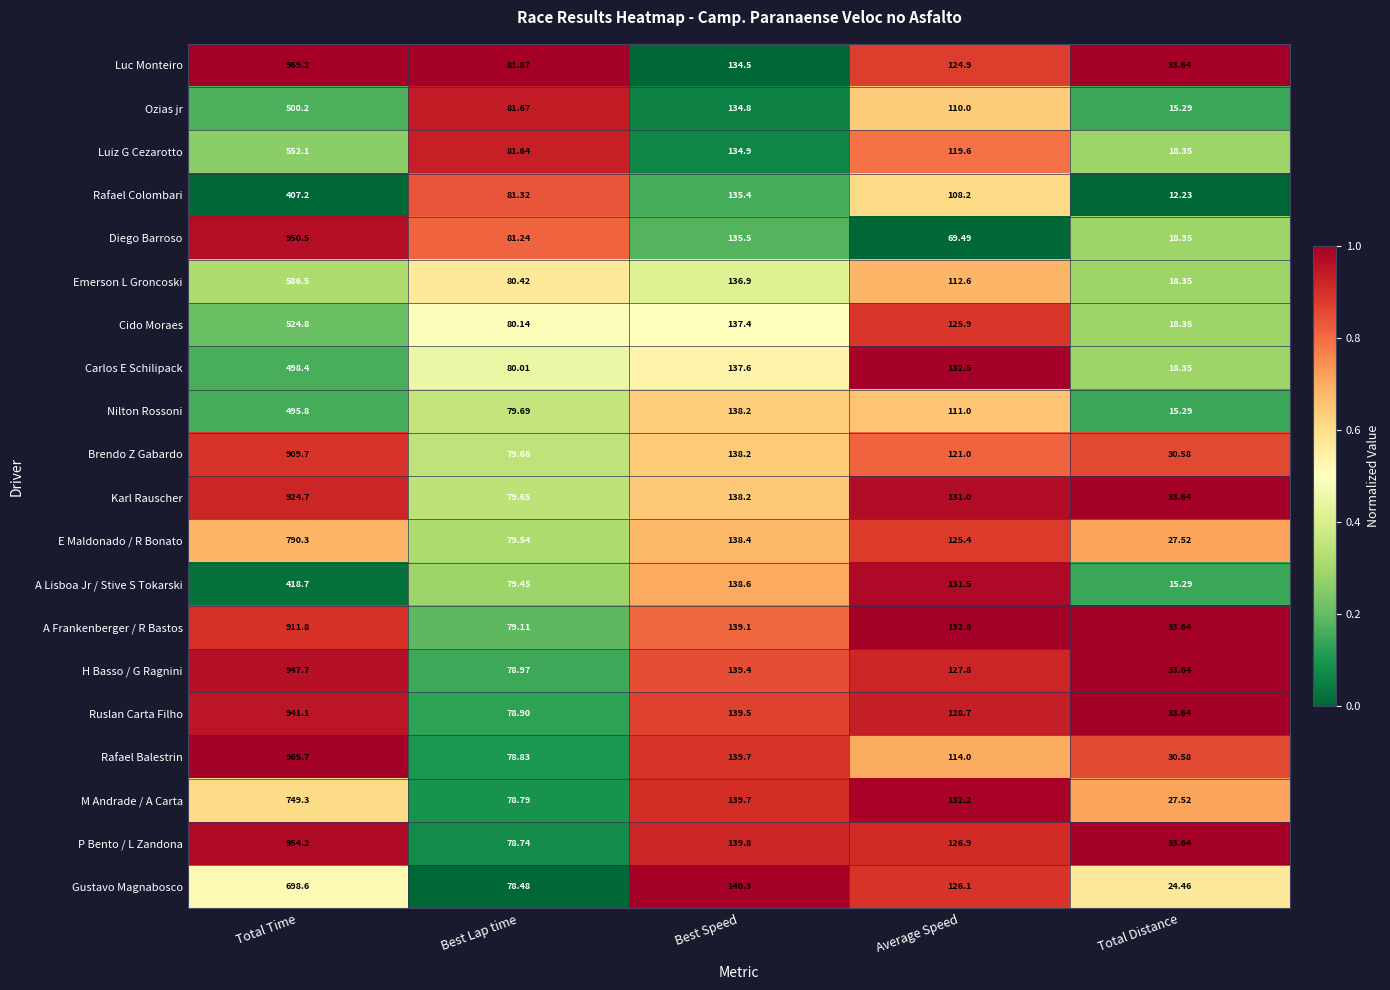

How many data points does each series have?

5